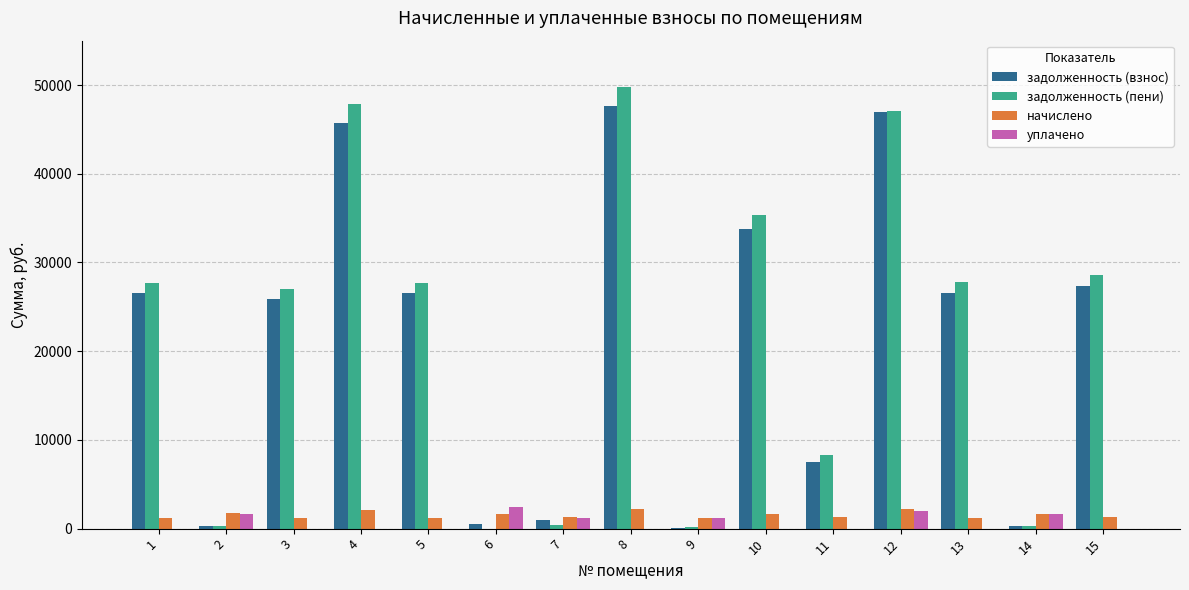

How many data points does each series have?

15